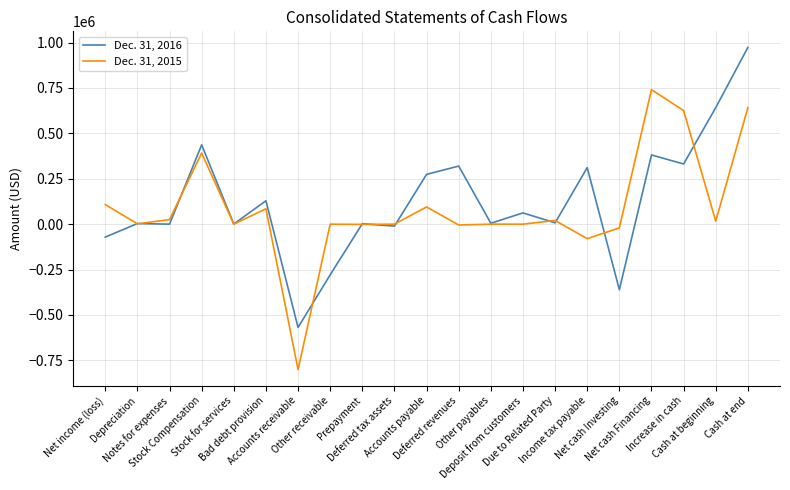

What is the maximum value shown in the chart?

973015